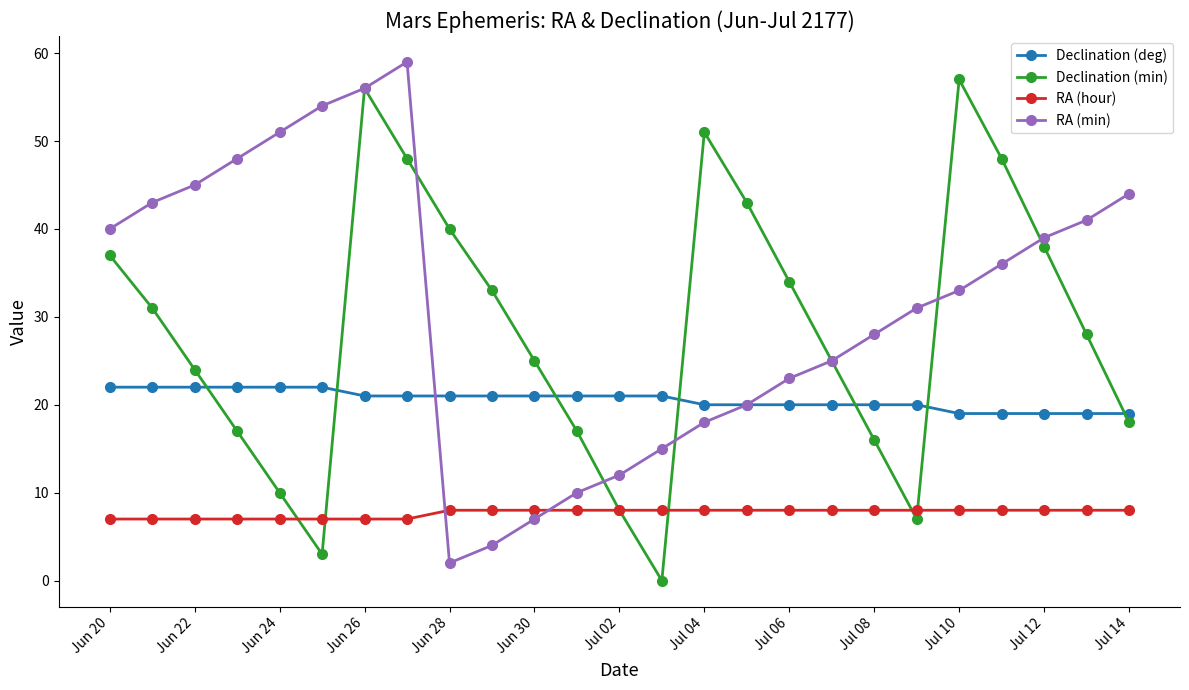

Which series ends up on top after the final intersection of RA (hour) and RA (min)?

RA (min)